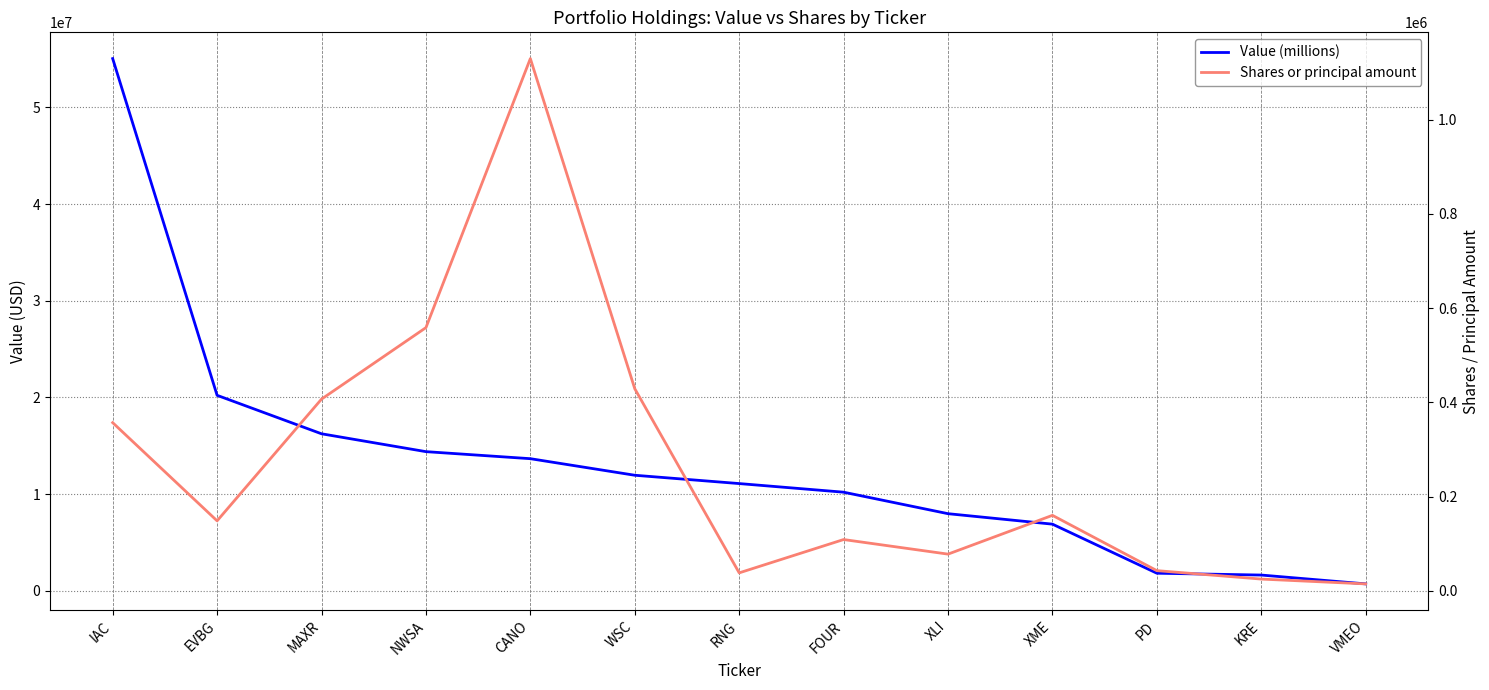

What is the sum of the Shares or principal amount values at EVBG and VMEO?

163376